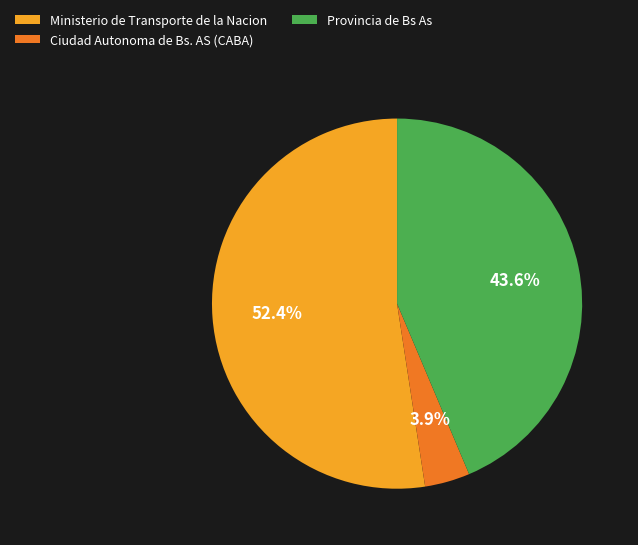

Between Ciudad Autonoma de Bs. AS (CABA) and Provincia de Bs As, which is larger?

Provincia de Bs As